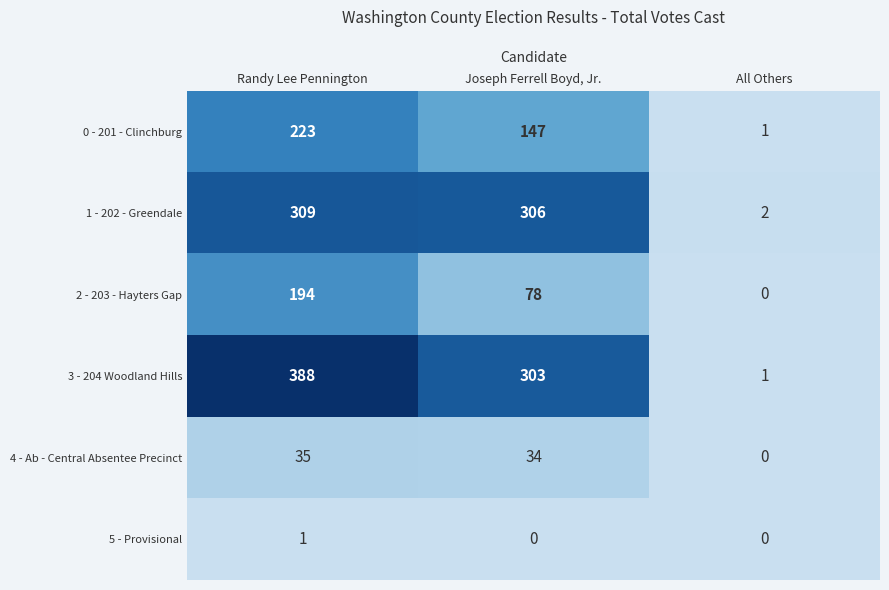

What is the approximate value of 3 - 204 Woodland Hills at Randy Lee Pennington?

388